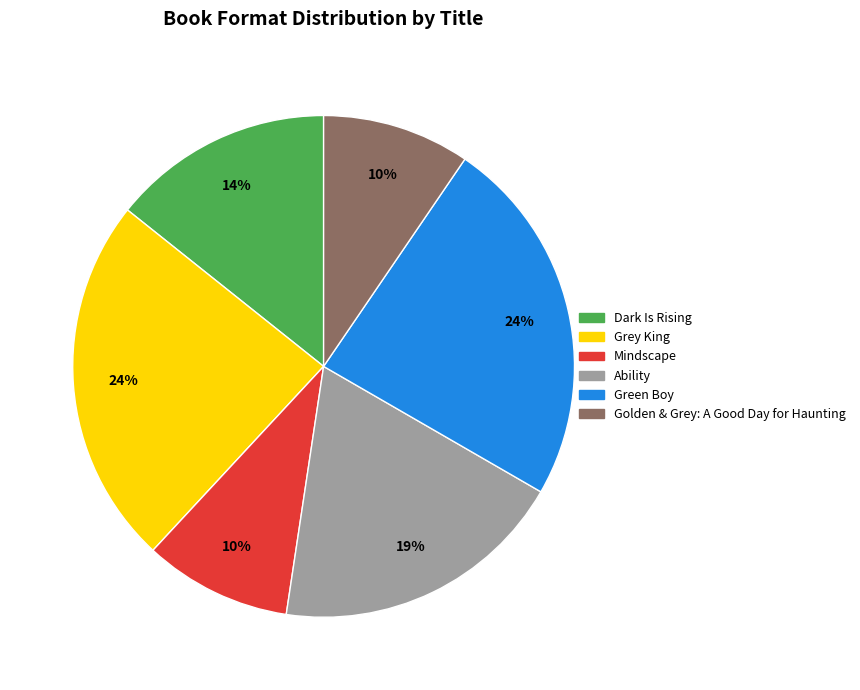

To the nearest percent, what portion does Ability represent?

19%